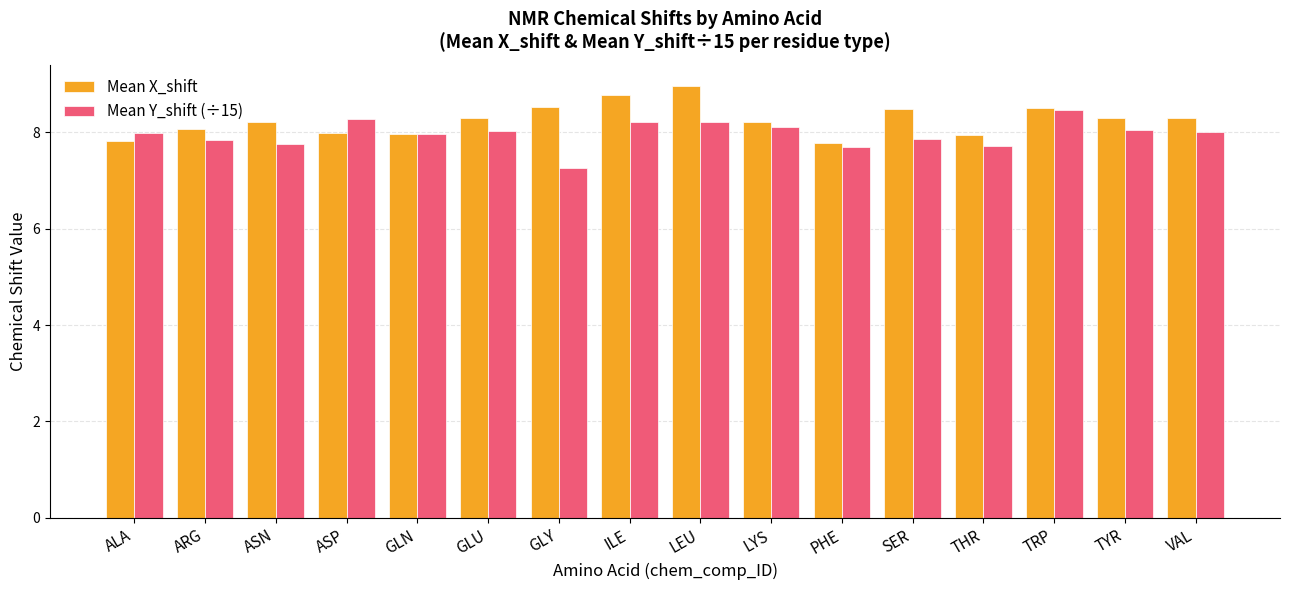

What is the spread (max minus min) of values at GLU?

0.3